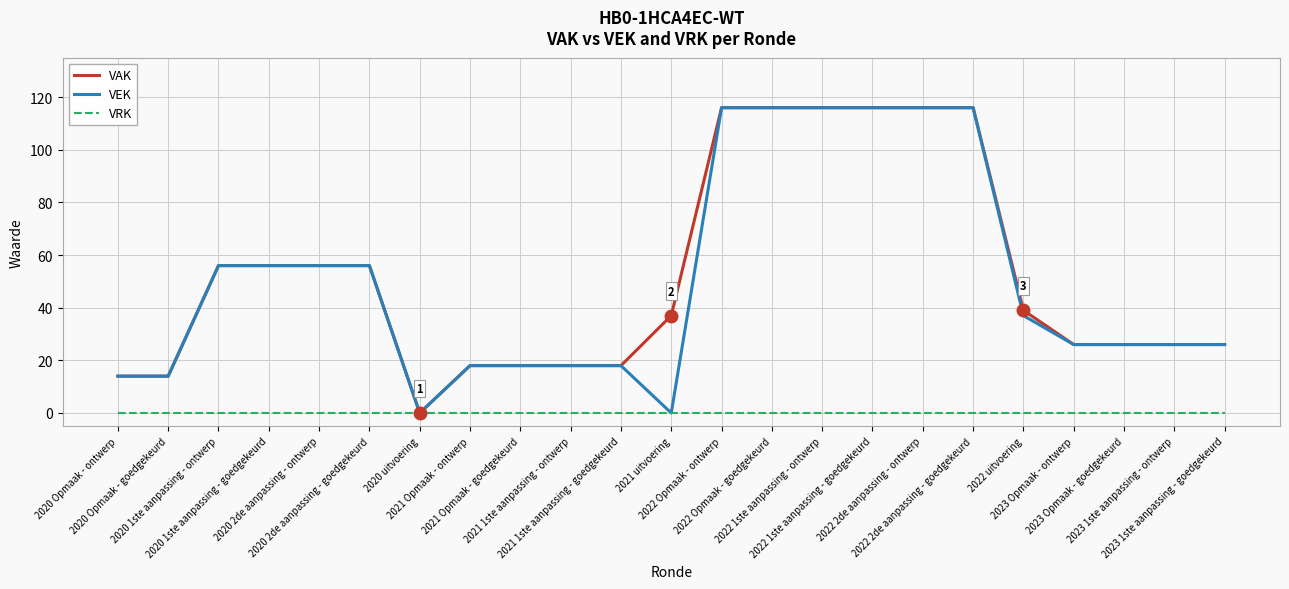

What is the difference between the maximum and minimum values in the VAK series?

116